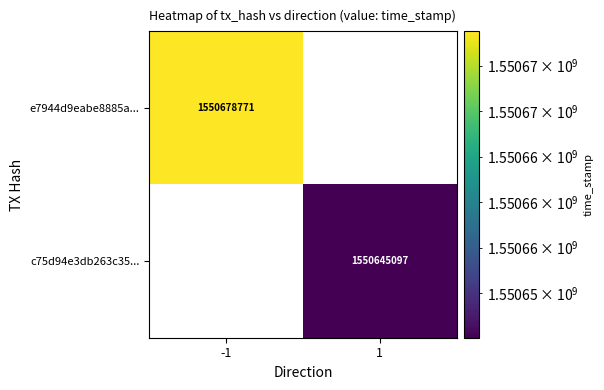

The value of c75d94e3db263c35... at 1 is 1550645097. True or false?

True